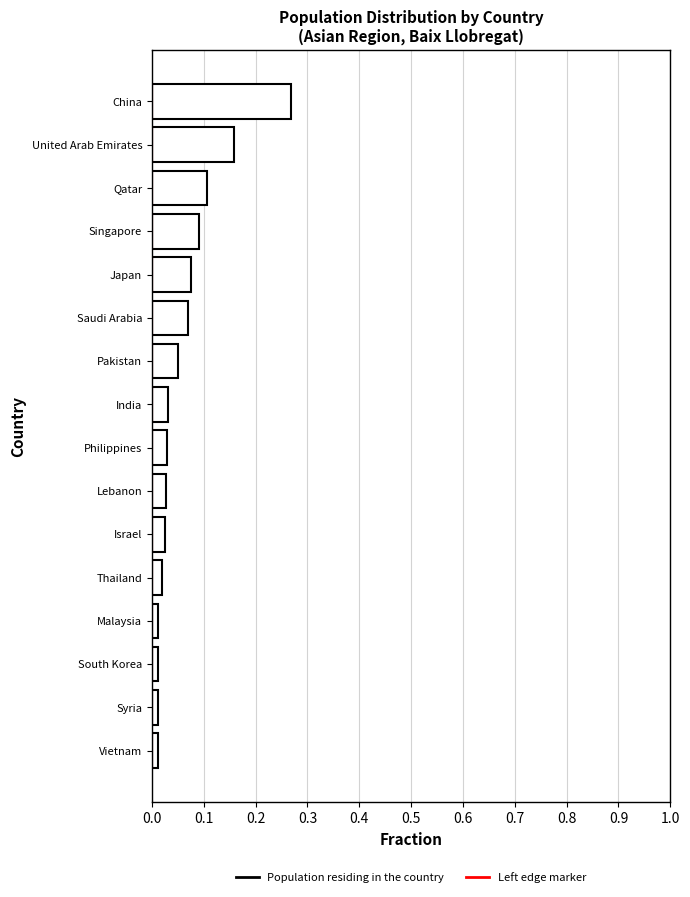

What is the sum of all values?

1.0